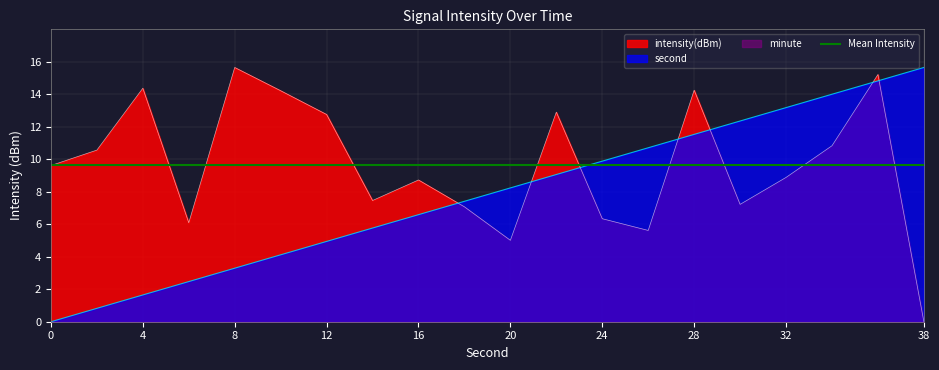

How many intersections are there between second and intensity(dBm)?

7